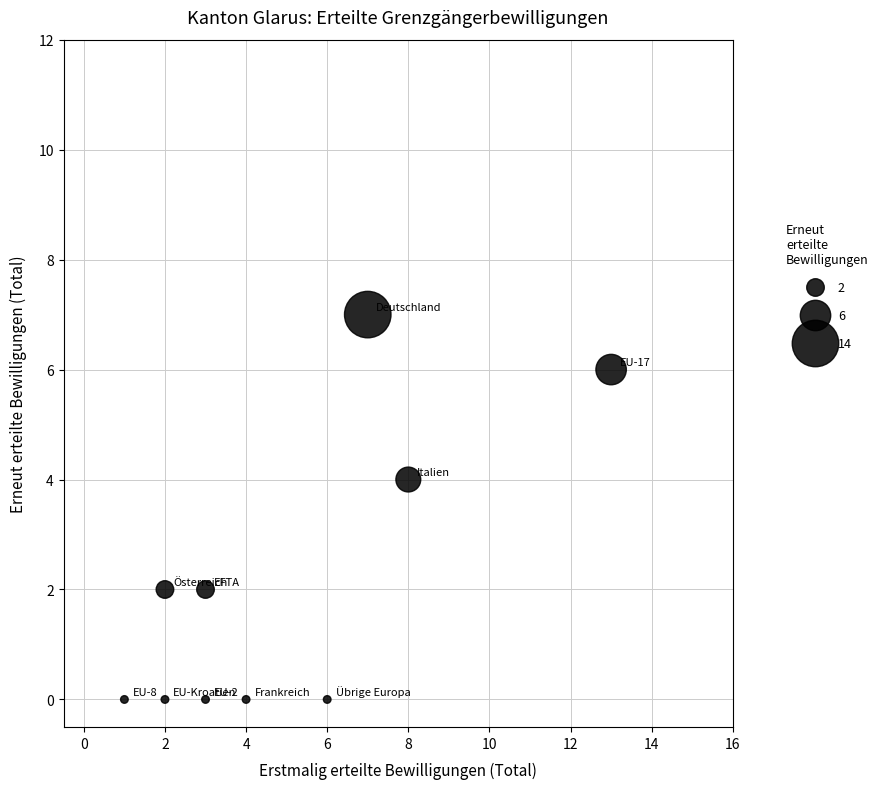

What is the range of X values (max minus min)?

12